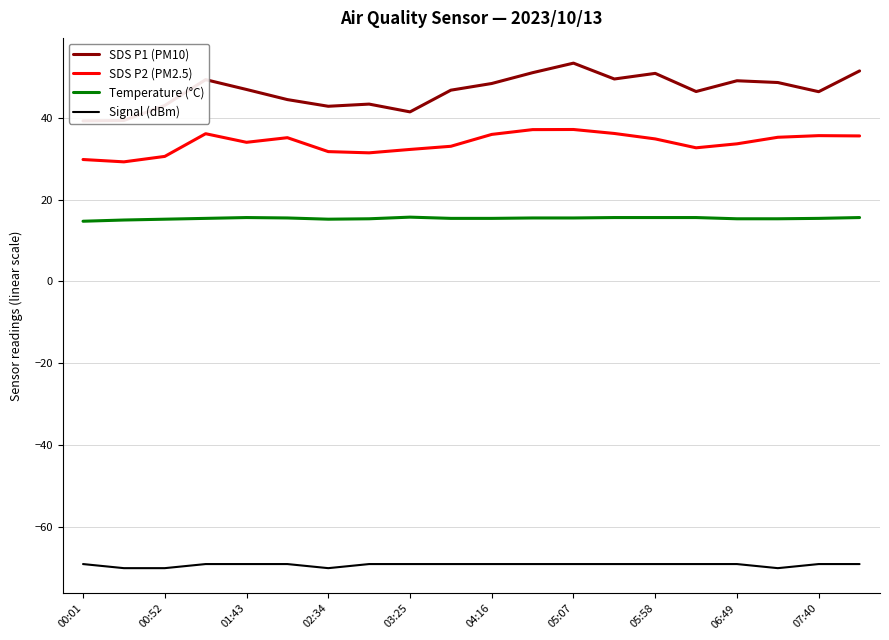

True or false: Signal (dBm) and Temperature (°C) cross at least once.

False